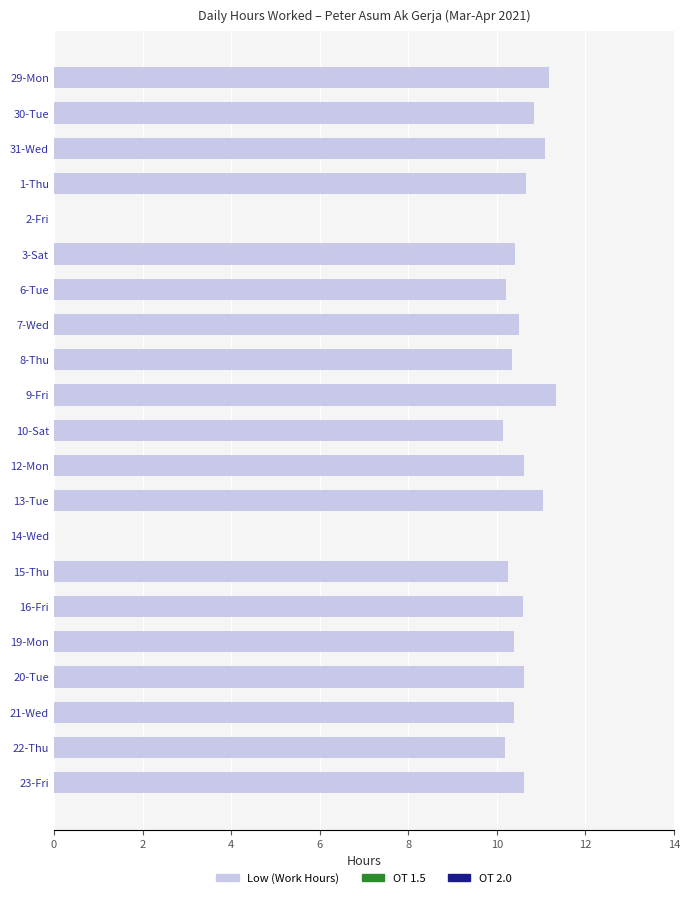

What is the sum of the values at 31-Wed and 2-Fri?

11.1